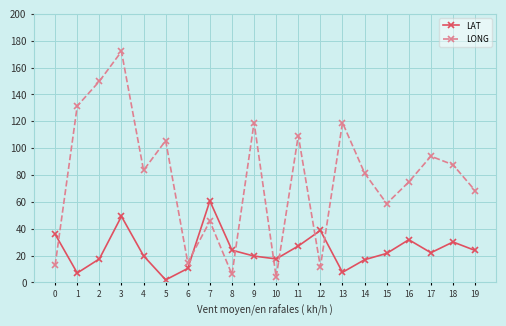

Which category has the lowest value in the LONG series?

10